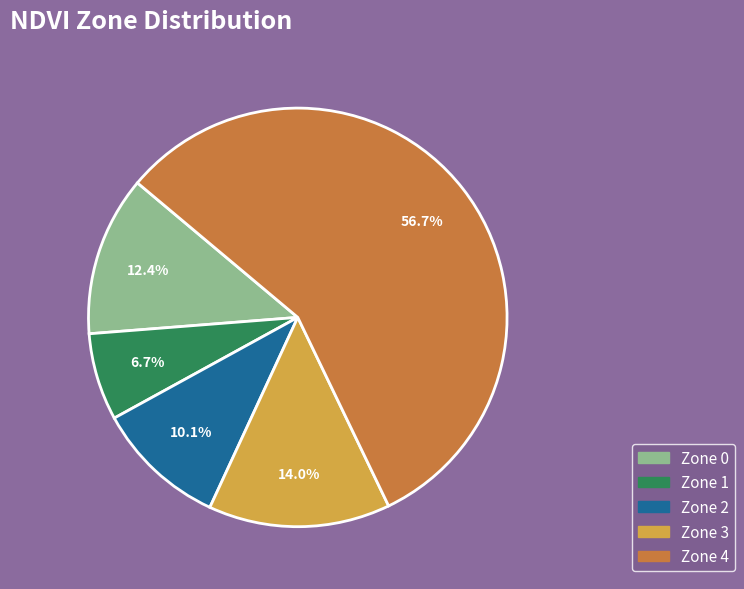

Do Zone 3 and Zone 2 together represent more than half of the pie?

No